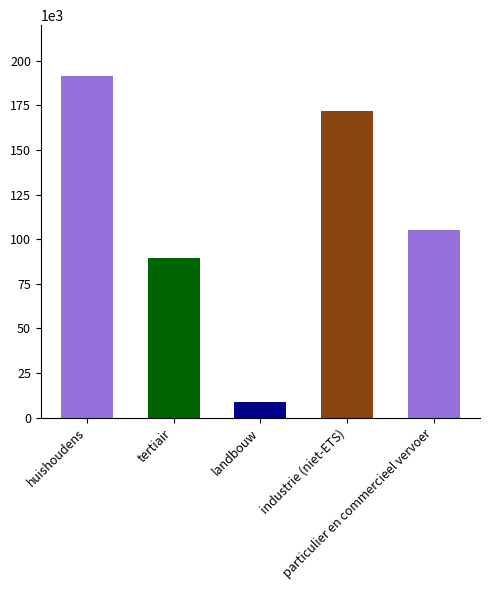

List the labels in order of value, largest first.

huishoudens, industrie (niet-ETS), particulier en commercieel vervoer, tertiair, landbouw